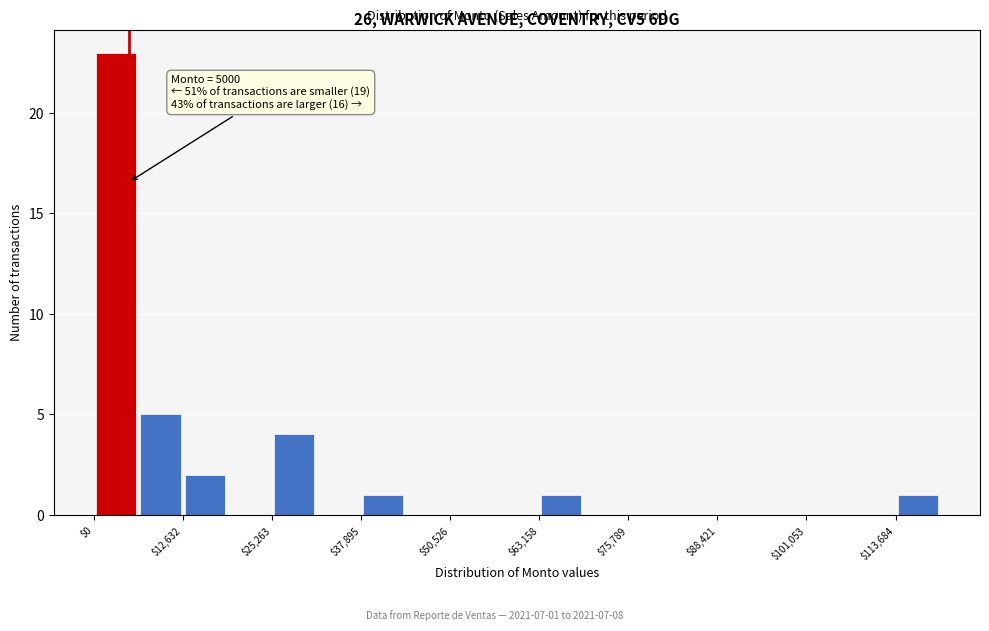

Read against the x-axis, roughly where is the centre of the tallest bar?

4000